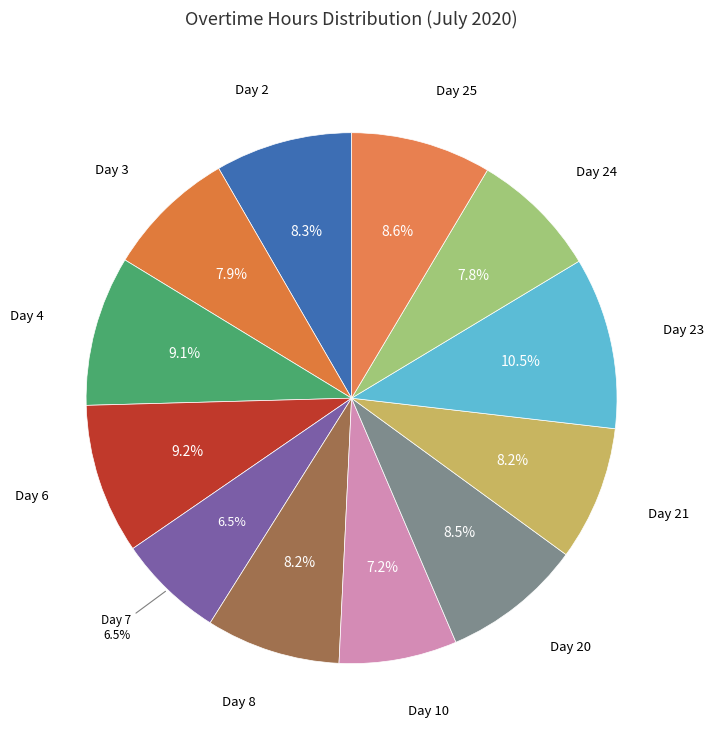

Is there any slice that represents more than half of the pie?

No